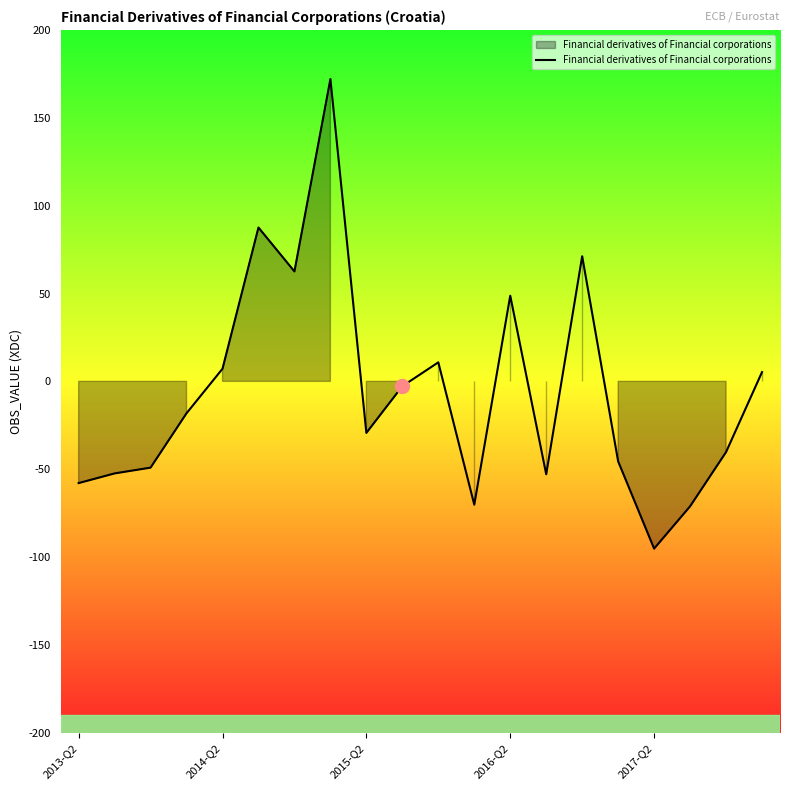

What is the difference between the maximum and minimum values?

267.2